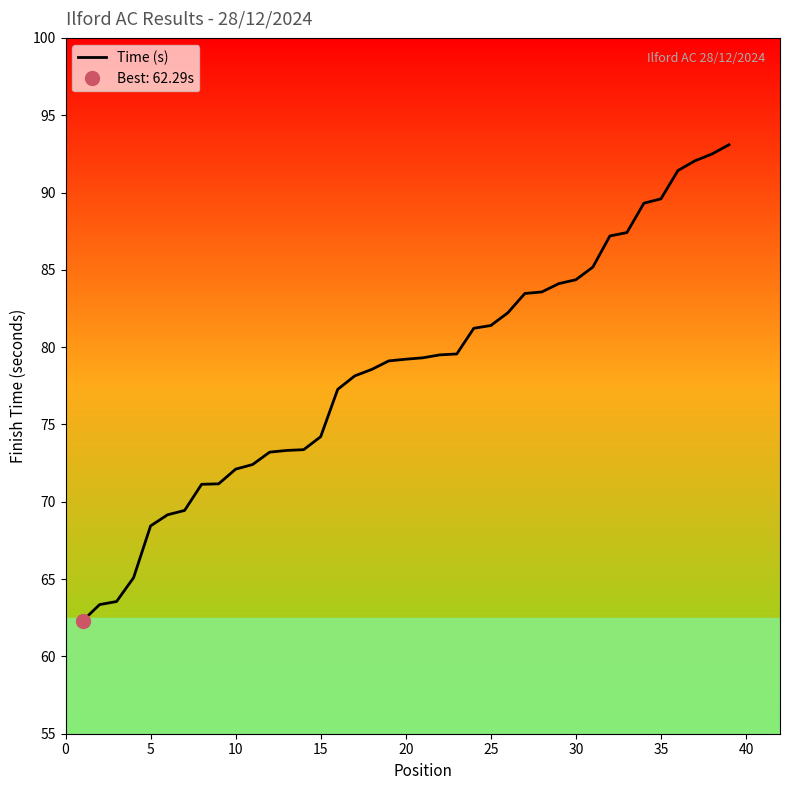

What is the lowest value of the Time (s) series?

62.3